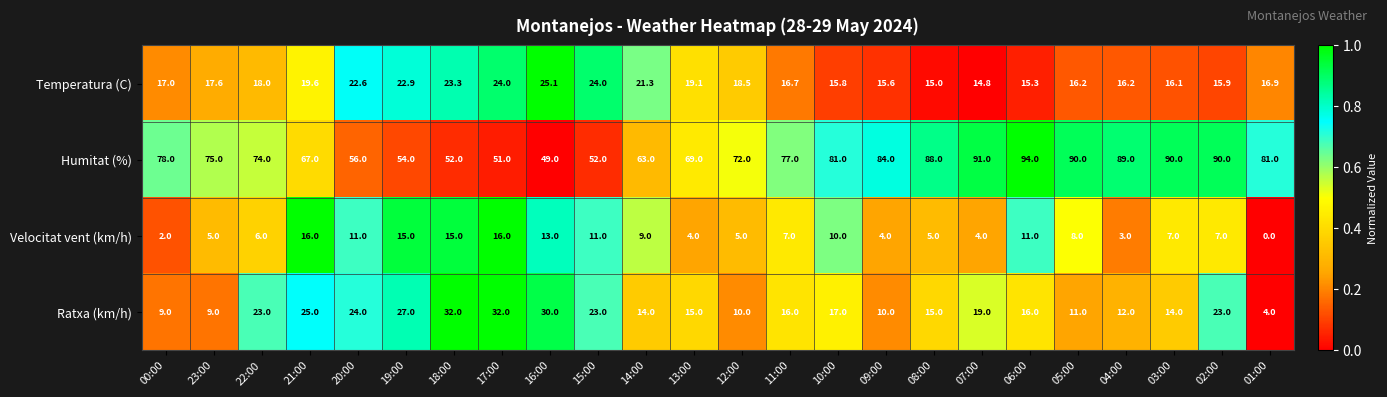

At which category is the sum across all series the highest?

06:00